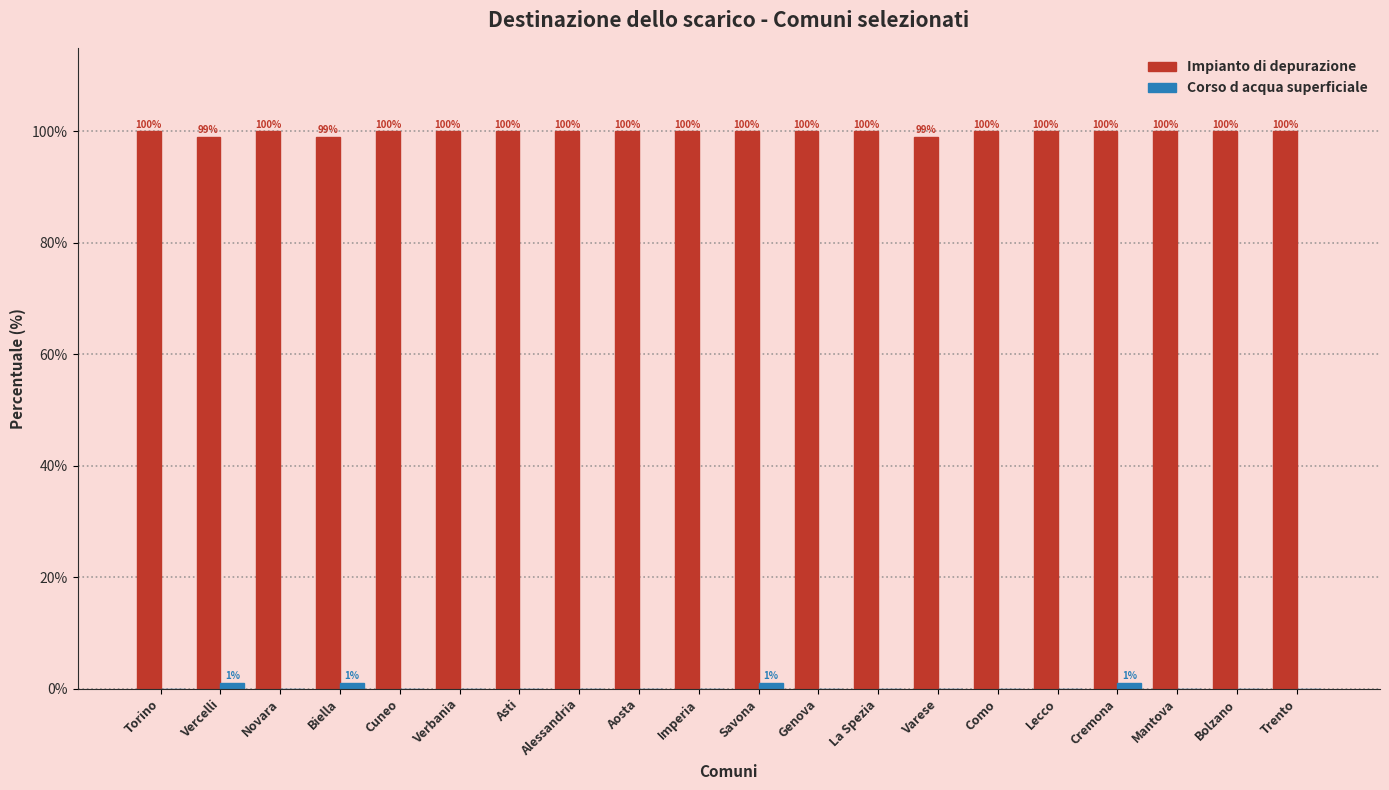

What is the approximate value of Impianto di depurazione at Vercelli?

99